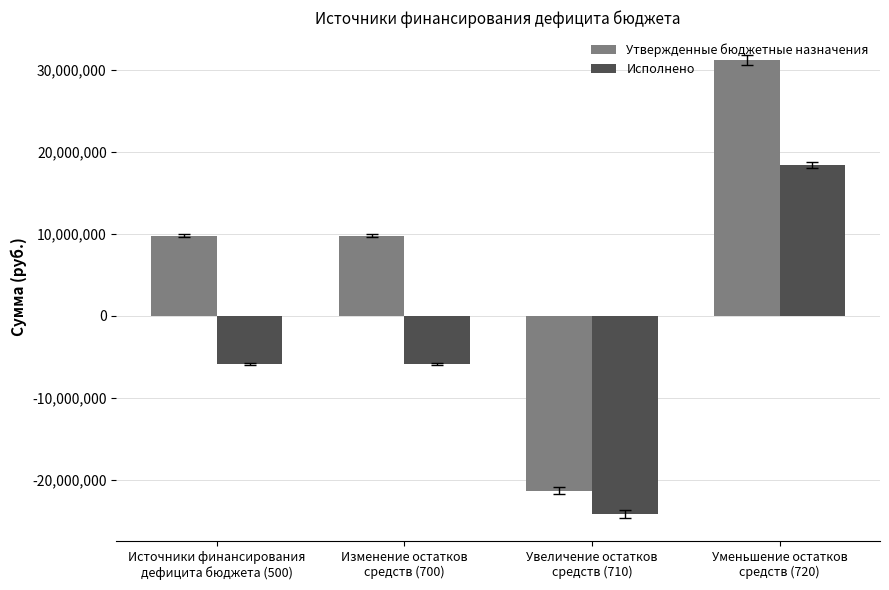

At which label does Утвержденные бюджетные назначения reach its minimum?

Увеличение остатков
средств (710)